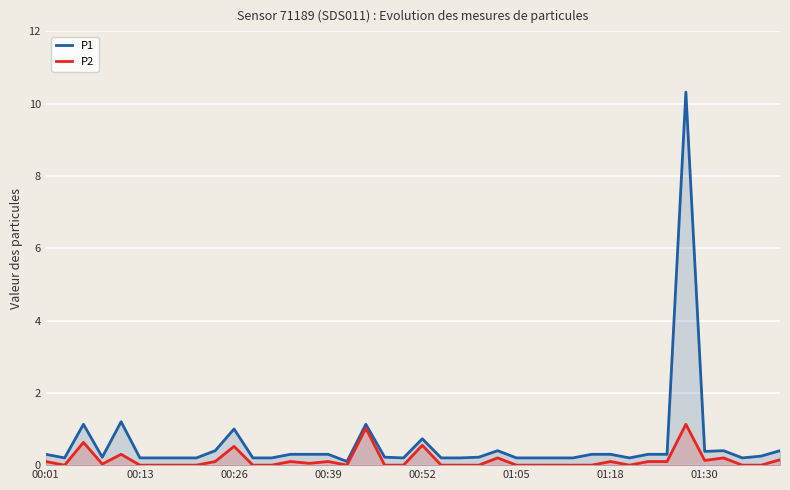

Rank the series at 14 from lowest to highest value.

P2, P1